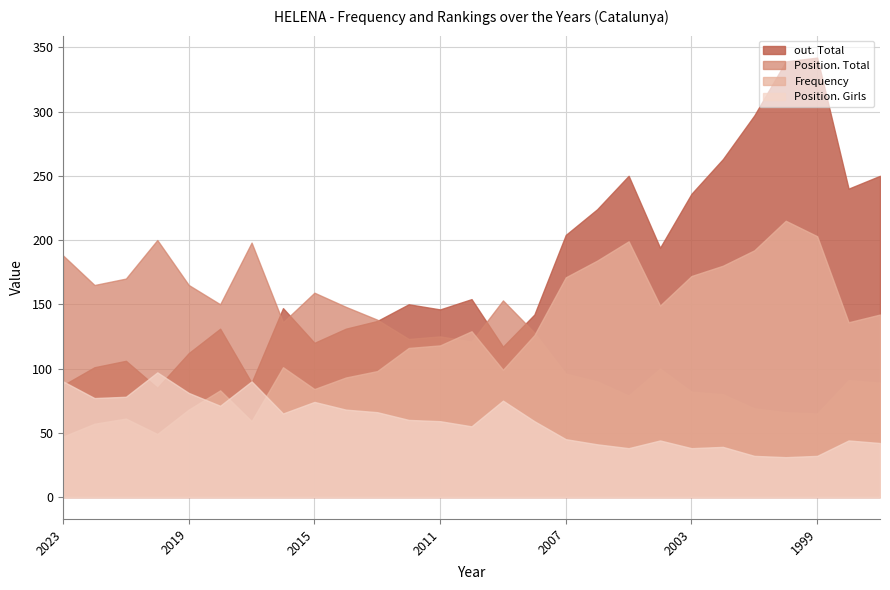

True or false: Position. Girls and Position. Total cross at least once.

False